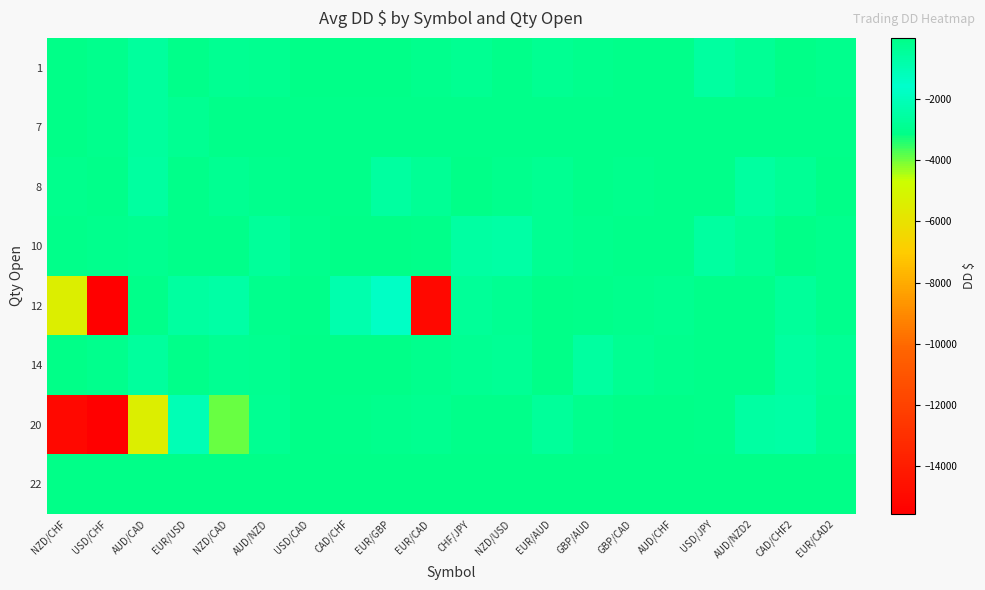

Count the number of data series in this chart.

8